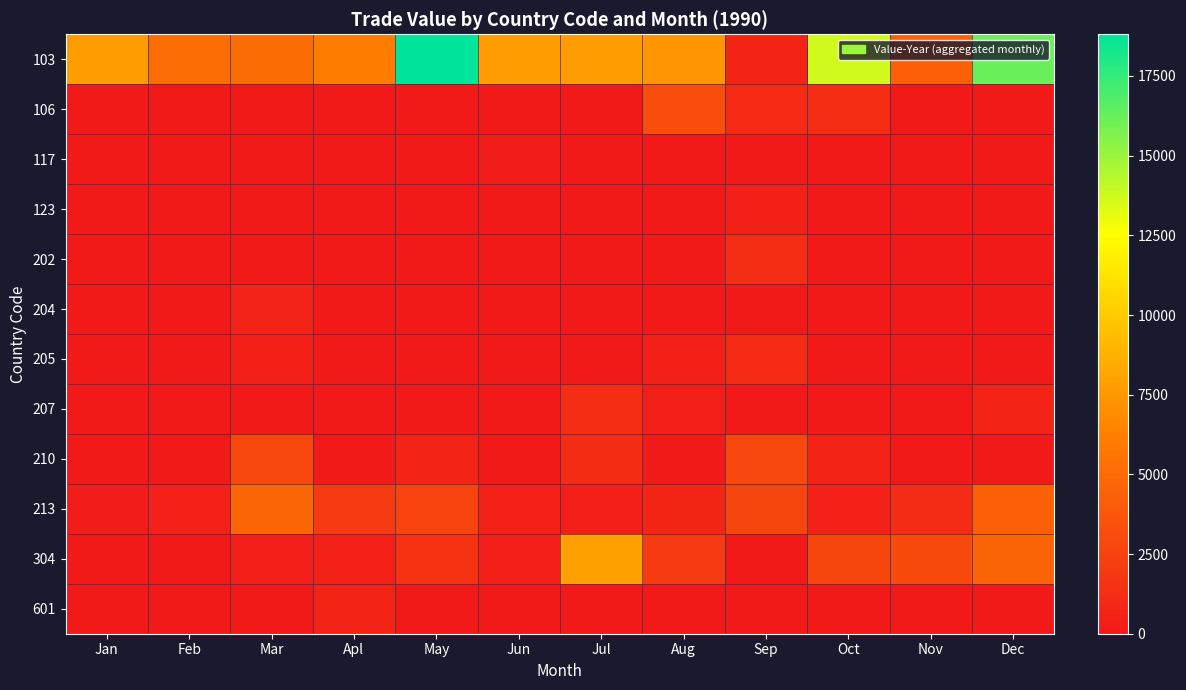

Which series has the largest total across all categories?

103